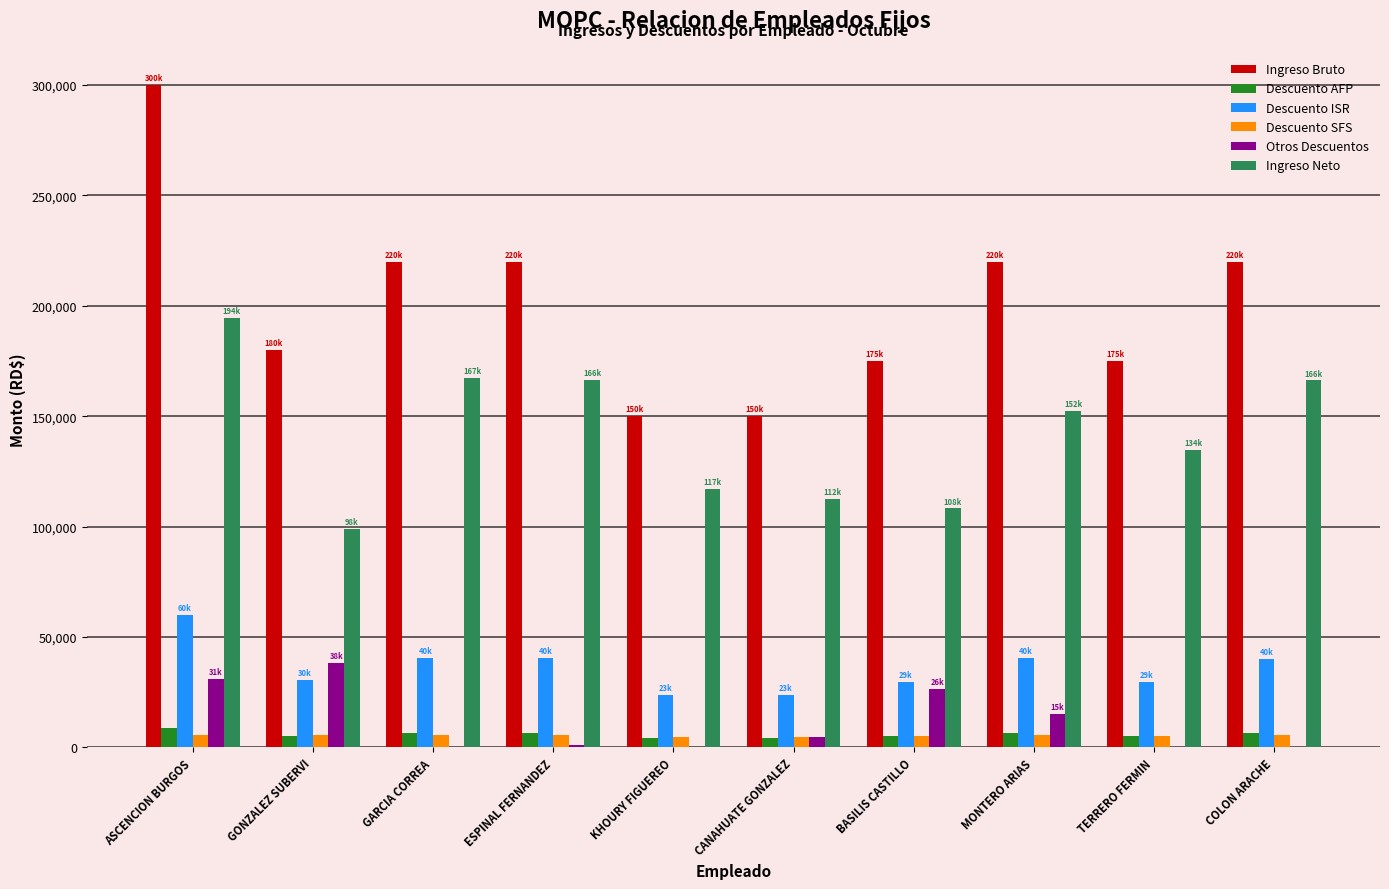

Between CANAHUATE GONZALEZ and BASILIS CASTILLO, which series saw the biggest shift?

Ingreso Bruto